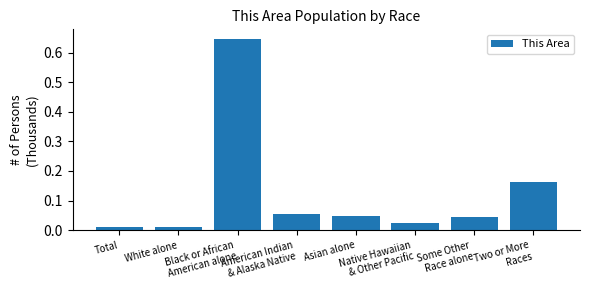

What is the label of the 4th bar from the right?

Asian alone